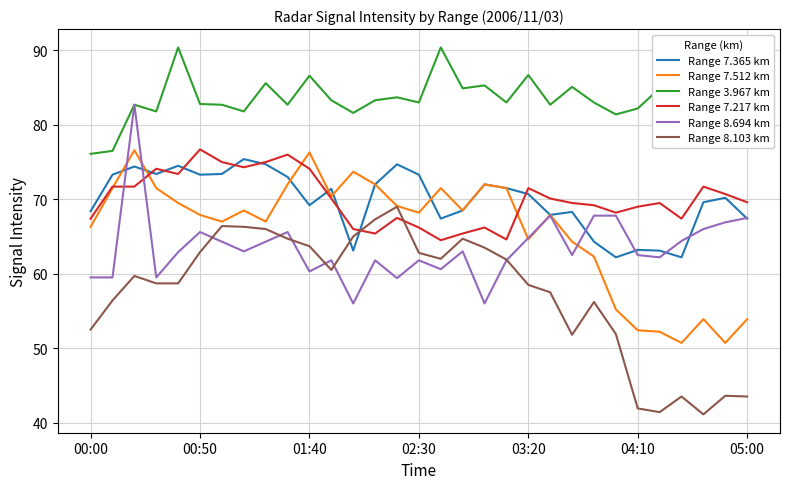

What is the maximum value for Range 7.365 km?

75.4